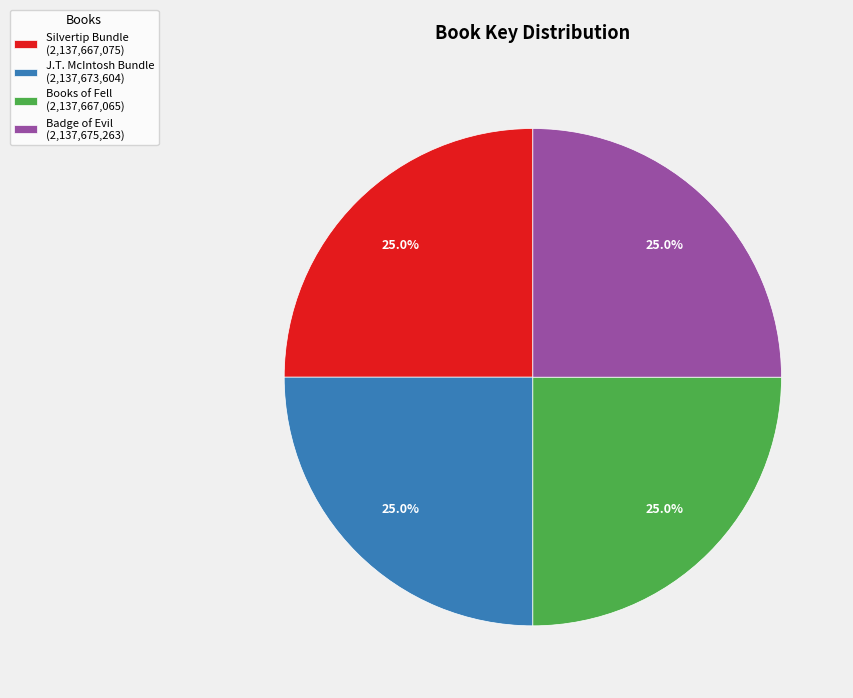

Does J.T. McIntosh Bundle (2,137,673,604) account for over 50% of the chart?

No